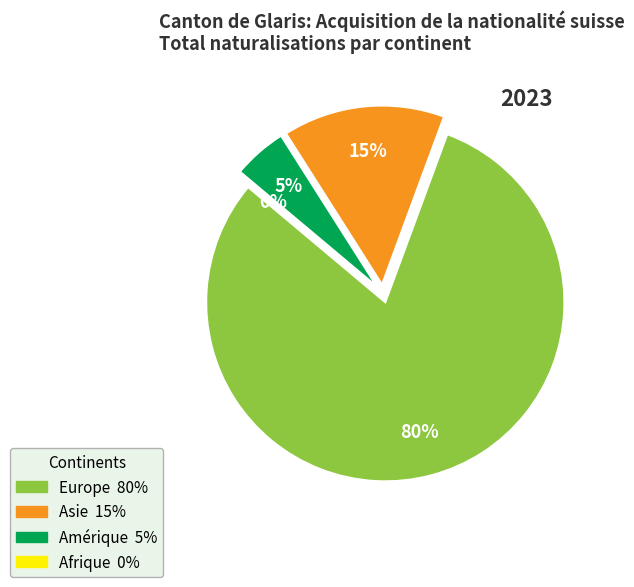

True or false: Europe accounts for 80% of the total.

True